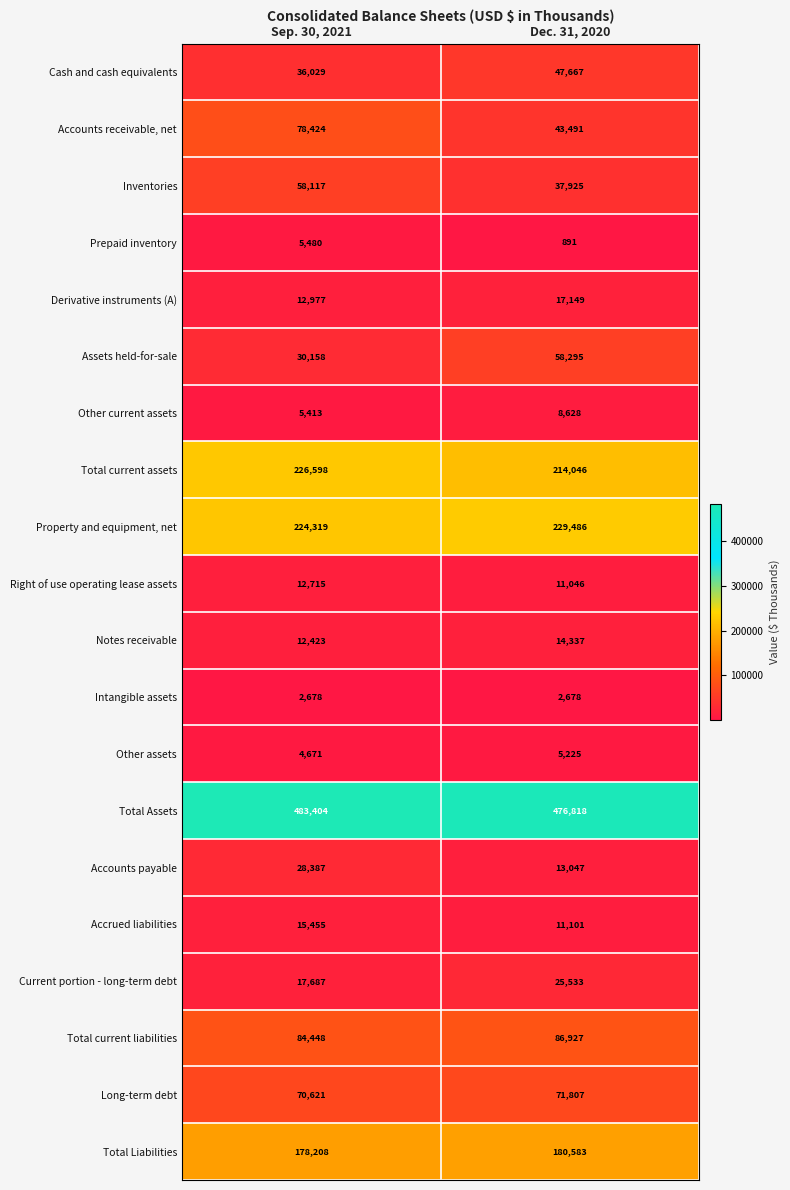

Which series has the largest total across all categories?

Total Assets